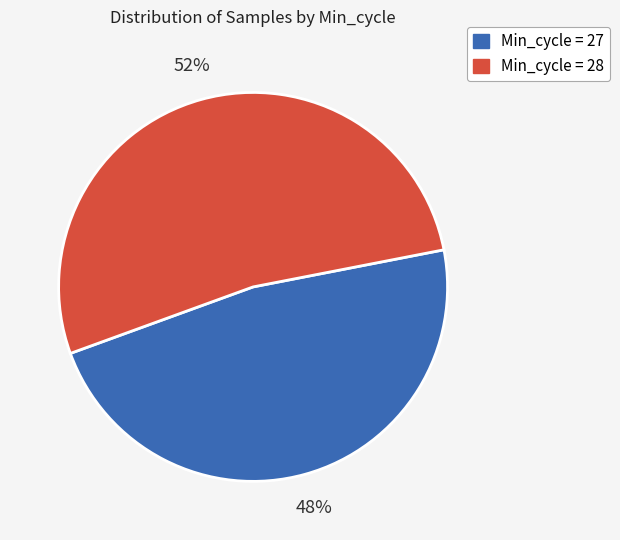

Is there any slice that represents more than half of the pie?

Yes